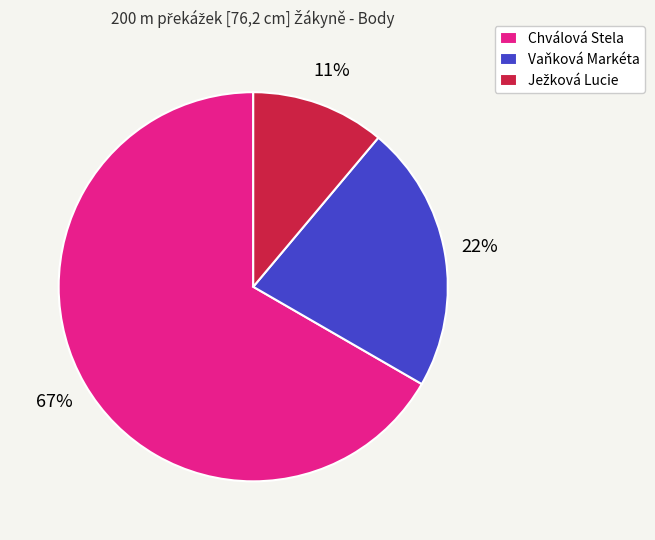

What percentage is the Vaňková Markéta slice, to the nearest percent?

22%